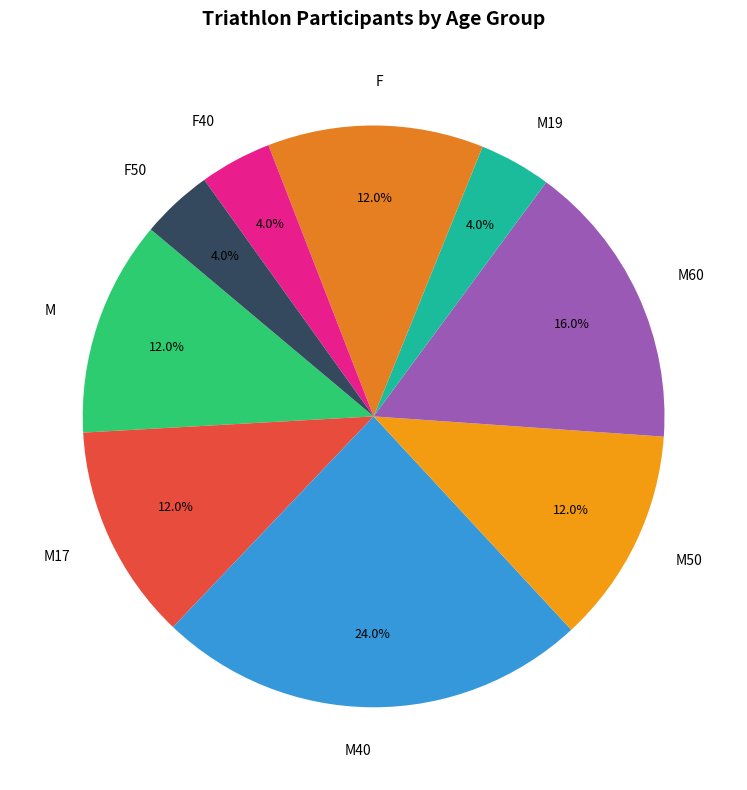

Which category has the biggest portion of the pie?

M40